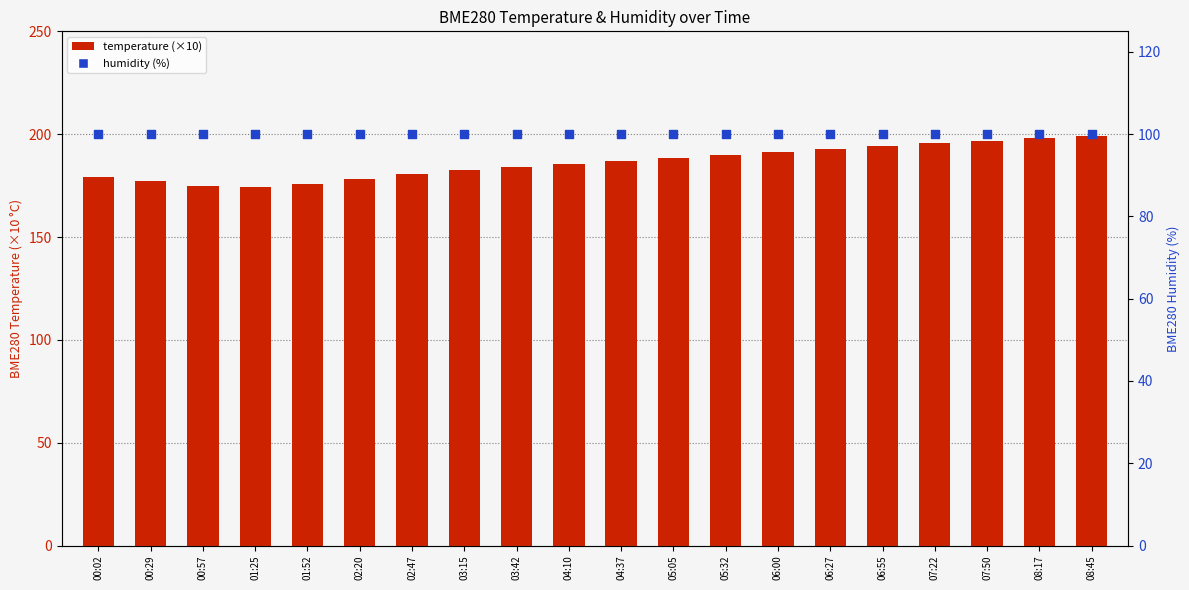

What is the total value across all series at 02:47?

280.5